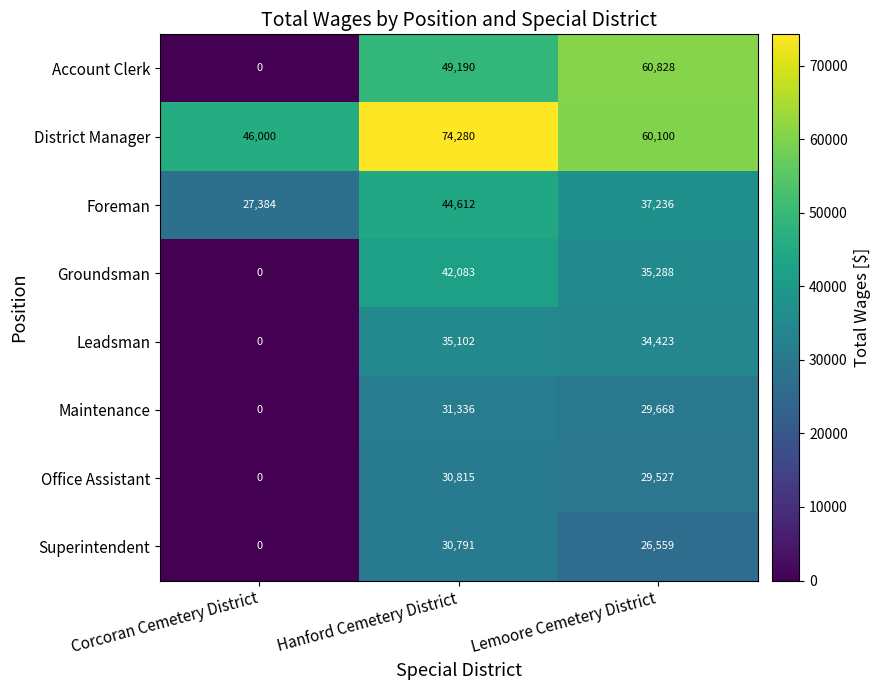

Reading left to right, extract all data points from this chart.

Account Clerk: Corcoran Cemetery District=0	Hanford Cemetery District=49190	Lemoore Cemetery District=60828
District Manager: Corcoran Cemetery District=46000	Hanford Cemetery District=74280	Lemoore Cemetery District=60100
Foreman: Corcoran Cemetery District=27384	Hanford Cemetery District=44612	Lemoore Cemetery District=37236
Groundsman: Corcoran Cemetery District=0	Hanford Cemetery District=42083	Lemoore Cemetery District=35288
Leadsman: Corcoran Cemetery District=0	Hanford Cemetery District=35102	Lemoore Cemetery District=34423
Maintenance: Corcoran Cemetery District=0	Hanford Cemetery District=31336	Lemoore Cemetery District=29668
Office Assistant: Corcoran Cemetery District=0	Hanford Cemetery District=30815	Lemoore Cemetery District=29527
Superintendent: Corcoran Cemetery District=0	Hanford Cemetery District=30791	Lemoore Cemetery District=26559